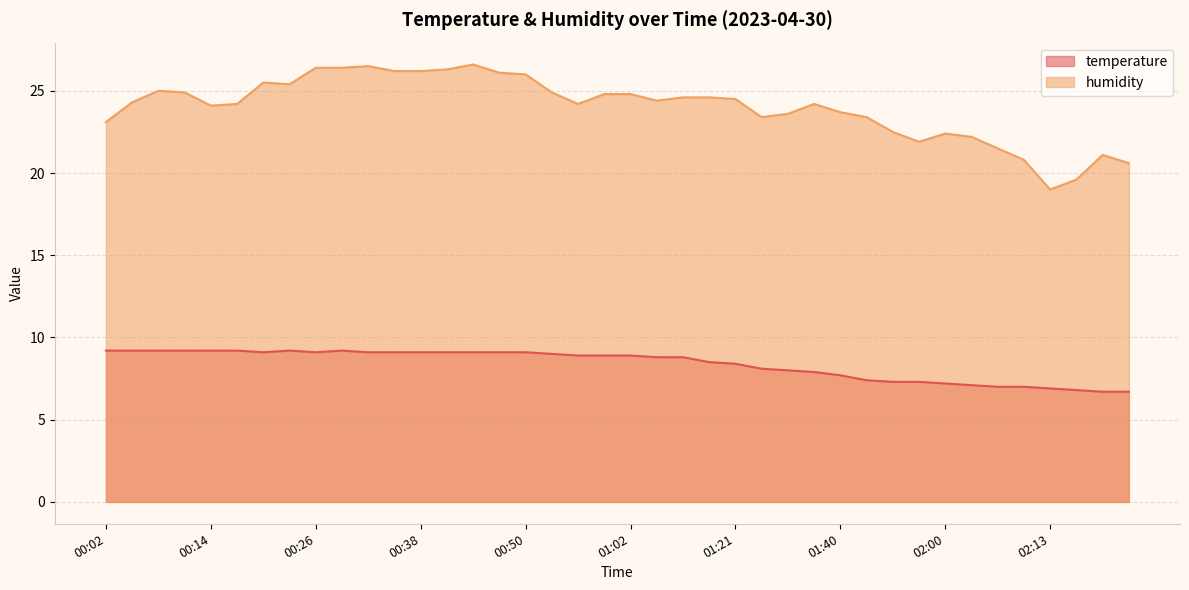

Read the humidity value at 01:28.

23.4